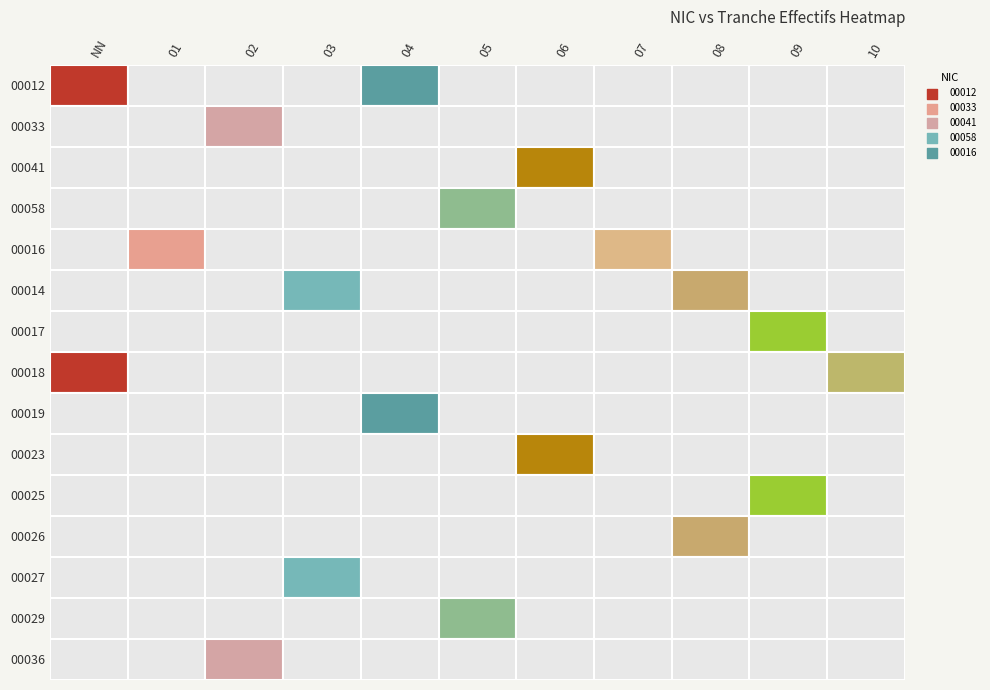

Rank the series at 07 from highest to lowest value.

00016, 00012, 00033, 00041, 00058, 00014, 00017, 00018, 00019, 00023, 00025, 00026, 00027, 00029, 00036